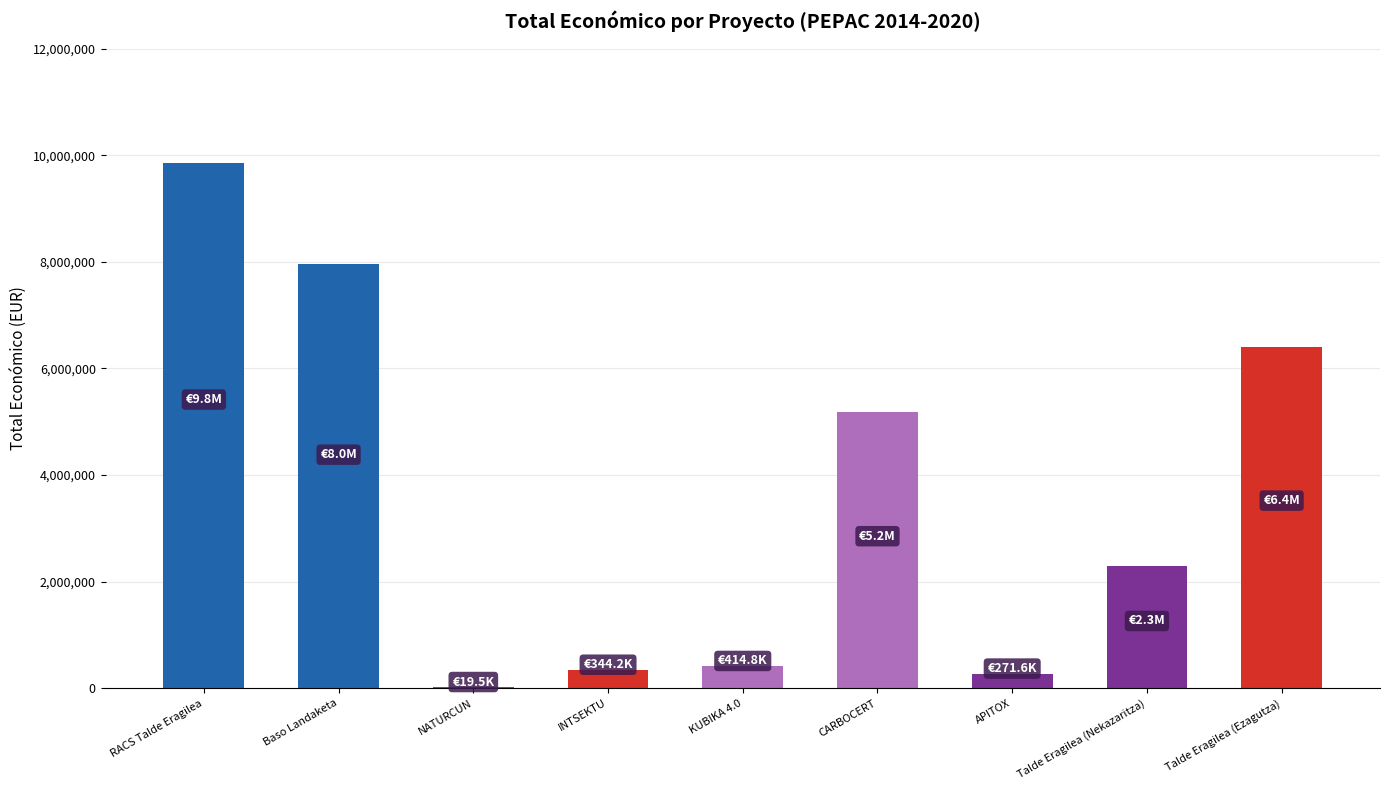

Approximately how many times larger is the value at Talde Eragilea (Ezagutza) compared to KUBIKA 4.0?

15.4